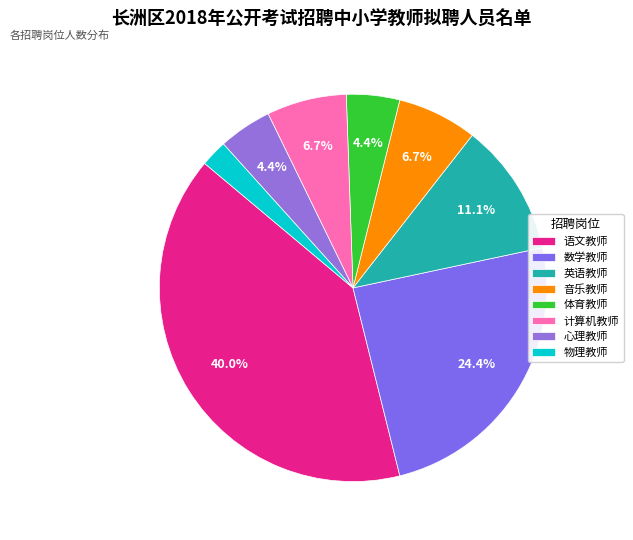

Is it true that 语文教师 is 31% of the pie?

False